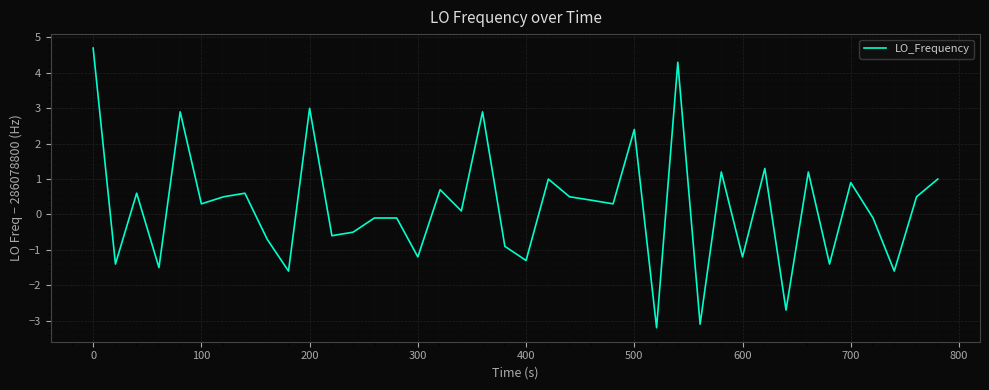

What is the greatest value displayed?

4.7